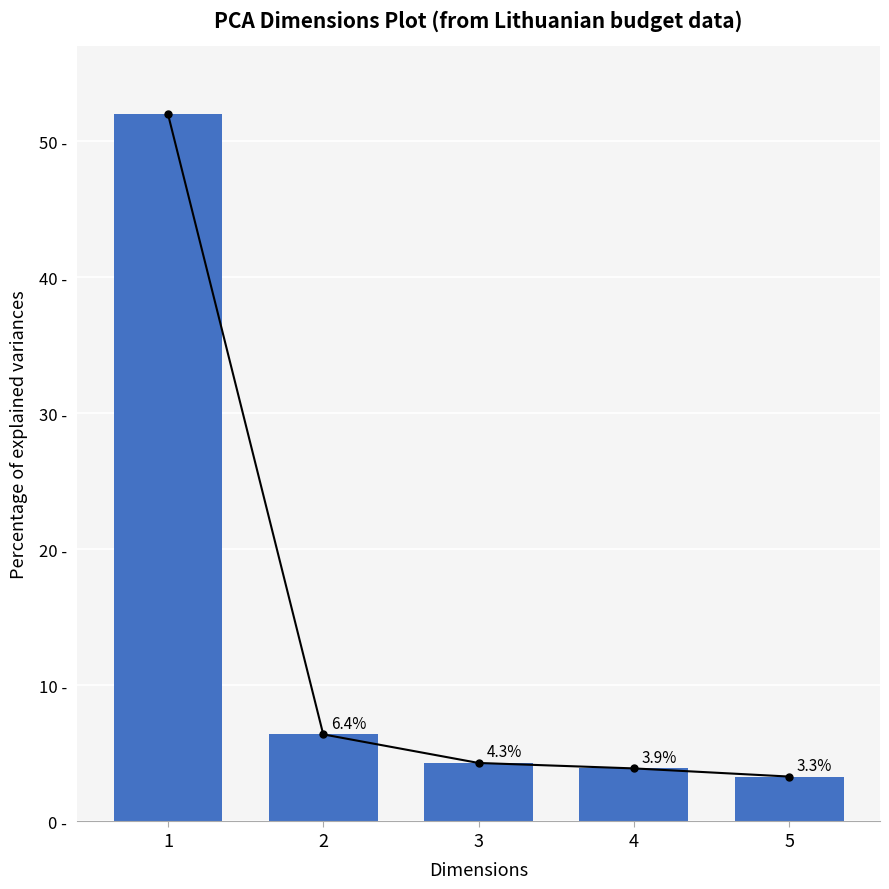

What is the difference between the values at 1 and 3?

47.7